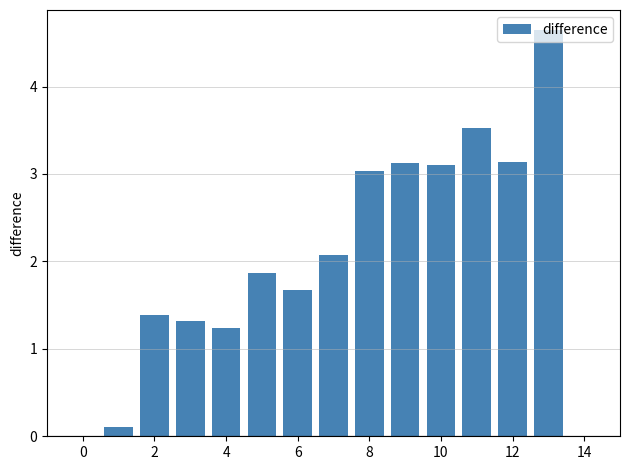

What is the maximum value shown in the chart?

4.6